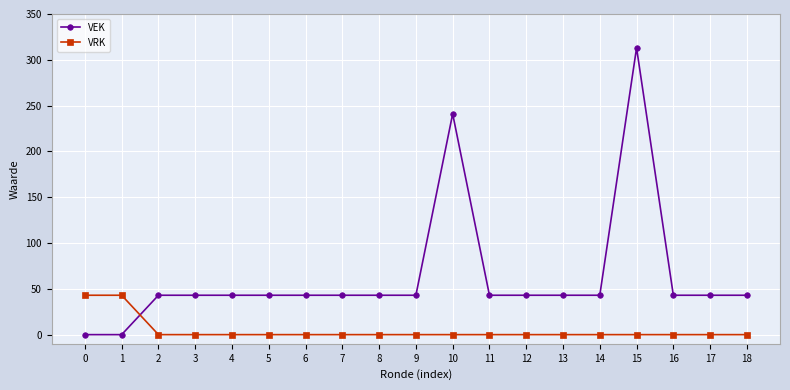

Where do VRK and VEK first cross each other?

1 and 2